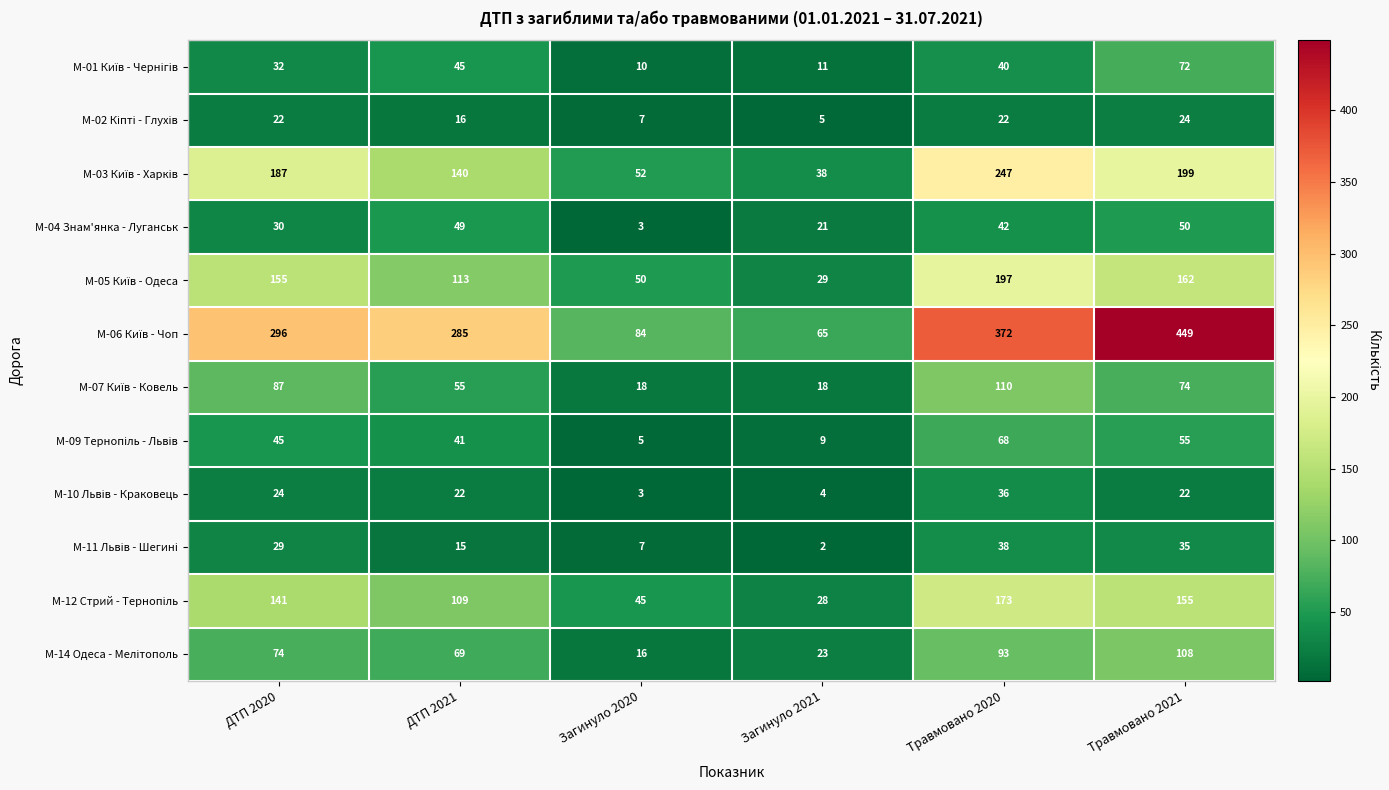

At which label does M-04 Знам'янка - Луганськ reach its peak?

Травмовано 2021